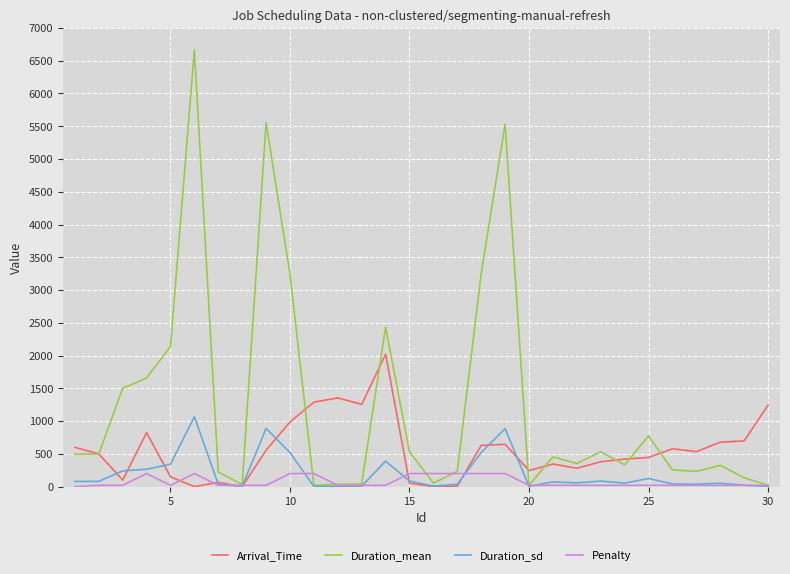

In Duration_mean, how many points are higher than both neighbors (excluding endpoints)?

8